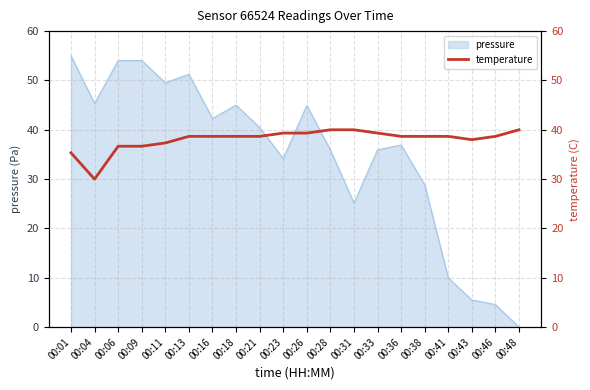

Does the chart have visible grid lines?

Yes